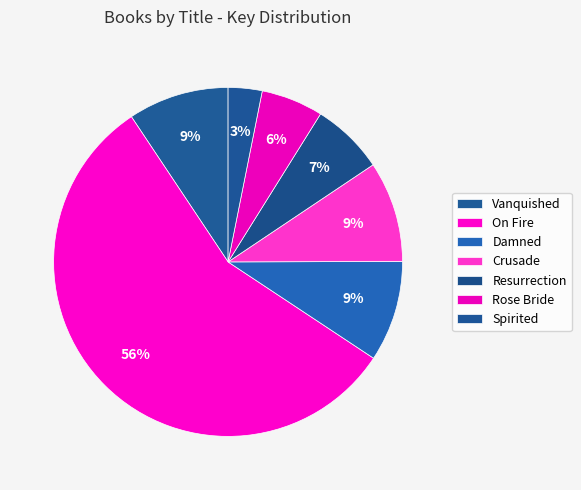

How many slices are in this pie chart?

7